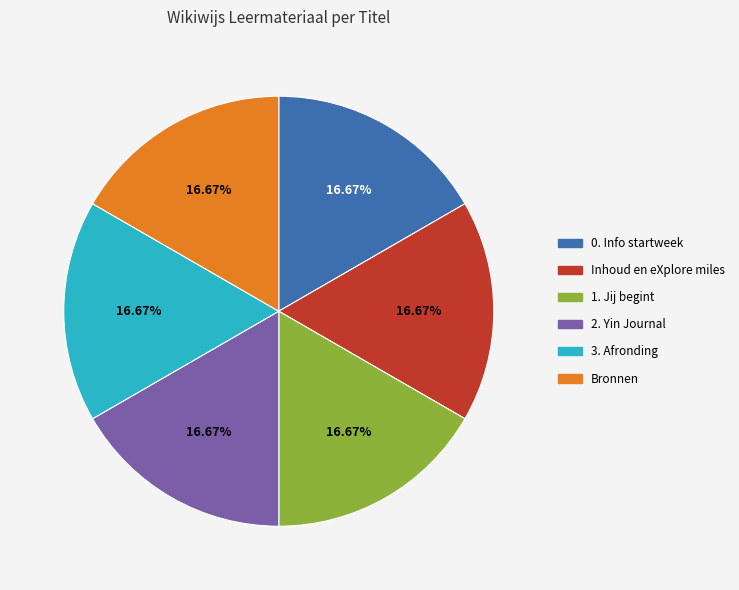

How many segments does this pie chart have?

6